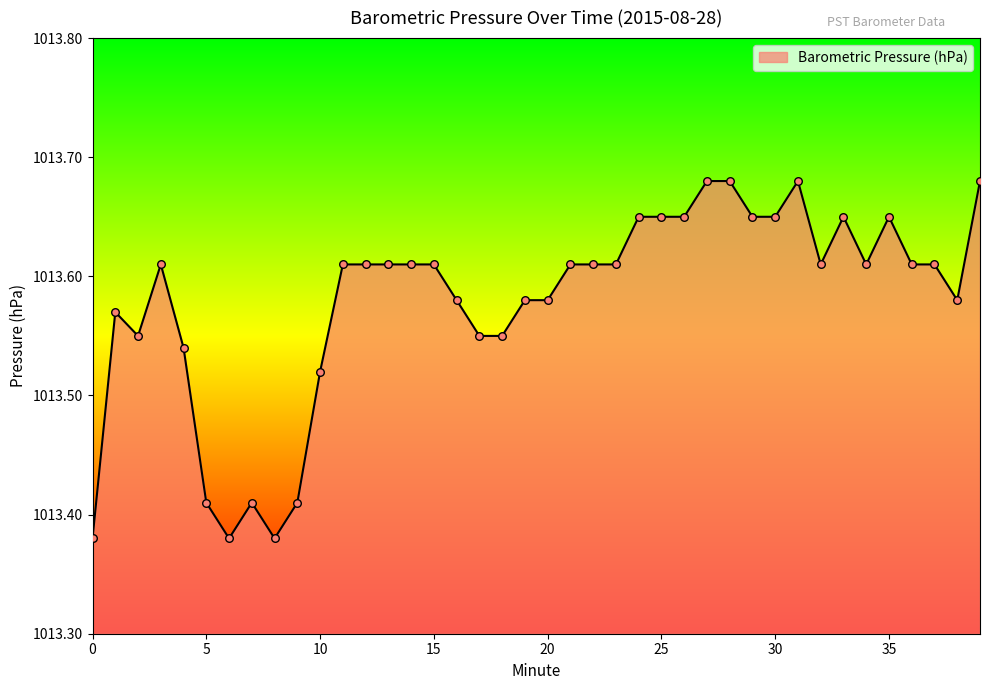

What is the difference between the maximum and minimum values?

0.3